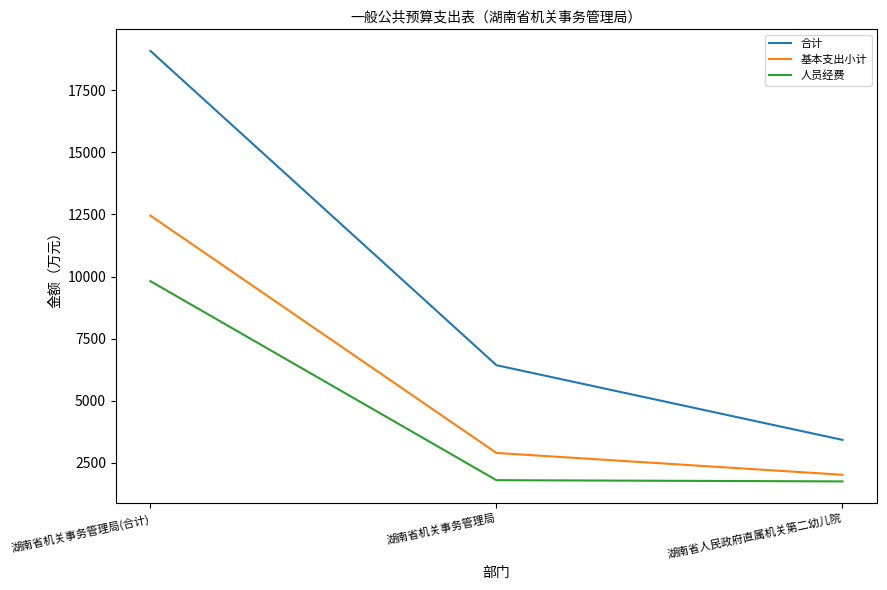

How many categories are shown in the chart?

3